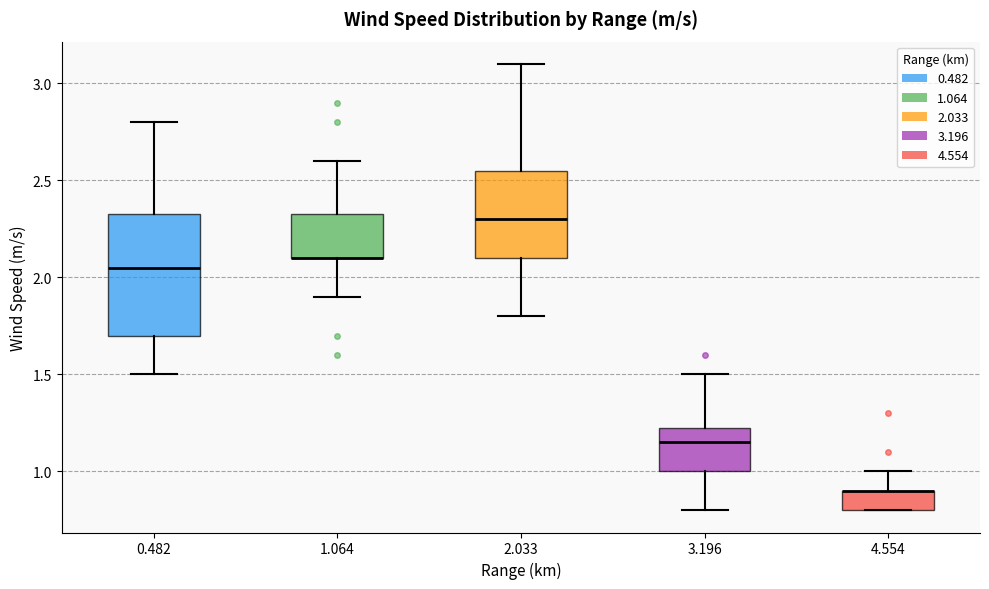

Reading left to right, transcribe this box plot: for each box, give where its median line is, the range the box spans, and where its two whiskers end, as read against the y-axis. The values are not printed on the chart, so give them approximately, as read against the axis.

0.482: median 2.05, box 1.70 to 2.35, whiskers 1.50 to 2.80
1.064: median 2.10 (drawn on the box's lower edge), box 2.10 to 2.35, whiskers 1.90 to 2.60
2.033: median 2.30, box 2.10 to 2.55, whiskers 1.80 to 3.10
3.196: median 1.15, box 1.00 to 1.25, whiskers 0.80 to 1.50
4.554: median 0.90 (drawn on the box's upper edge), box 0.80 to 0.90, whiskers 0.80 to 1.00